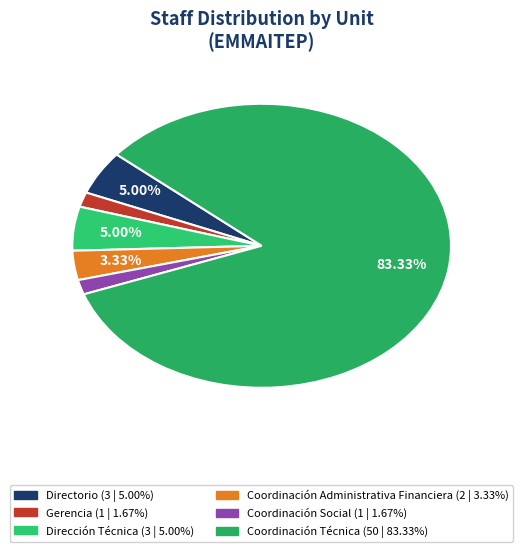

Is it true that Coordinación Administrativa Financiera is 8% of the pie?

False